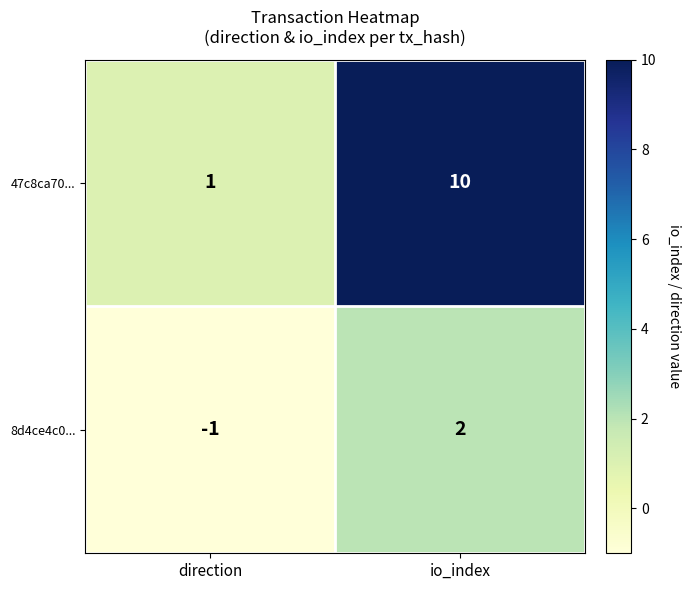

Which label corresponds to the largest value in the chart?

io_index